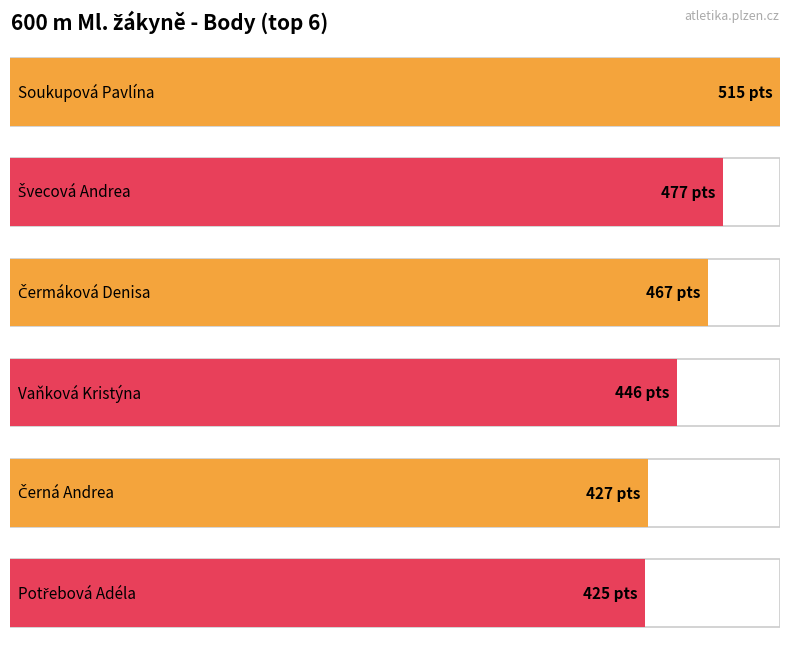

What is the label of the 4th bar from the left?

Vaňková Kristýna